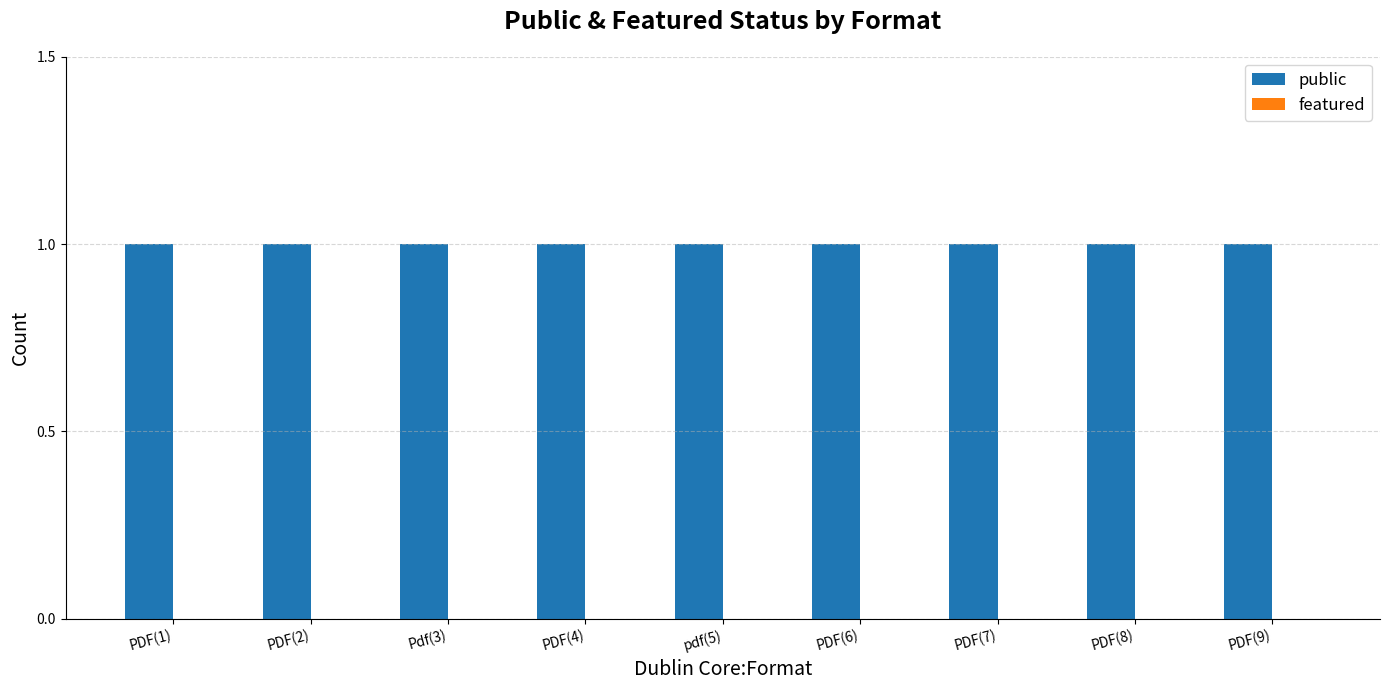

What is the label of the 5th bar from the left?

pdf(5)